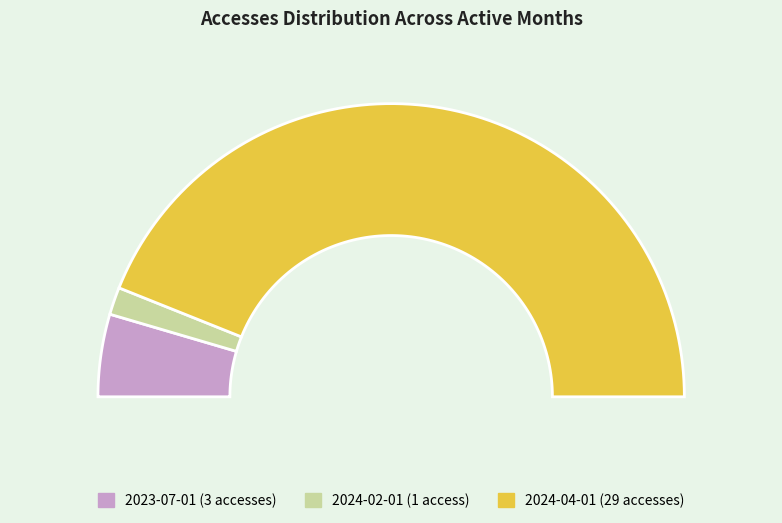

Which has a higher value, 2024-04-01 or 2023-07-01?

2024-04-01